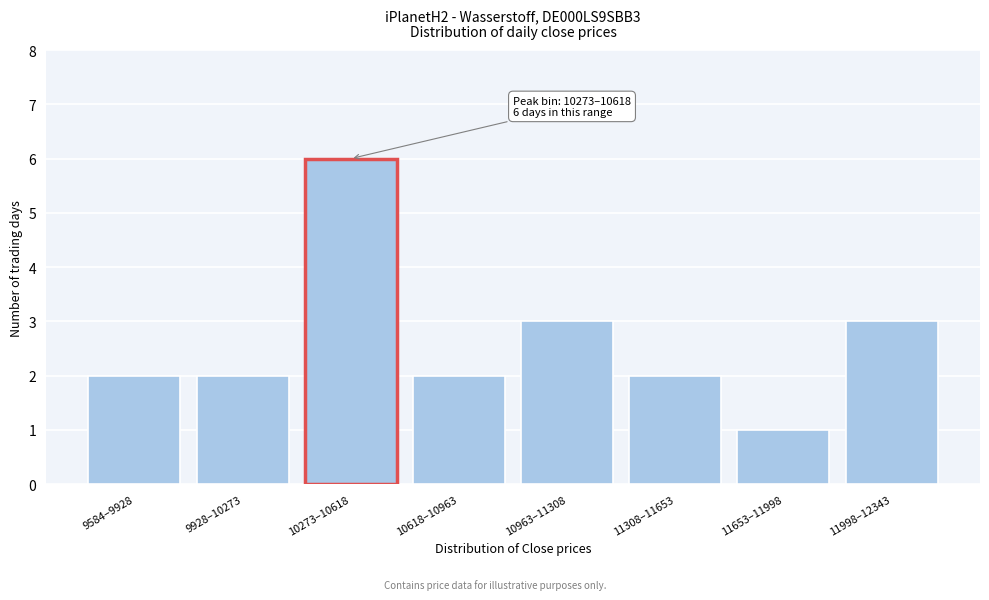

Reading right to left, list all the values displayed in this chart.

3	1	2	3	2	6	2	2